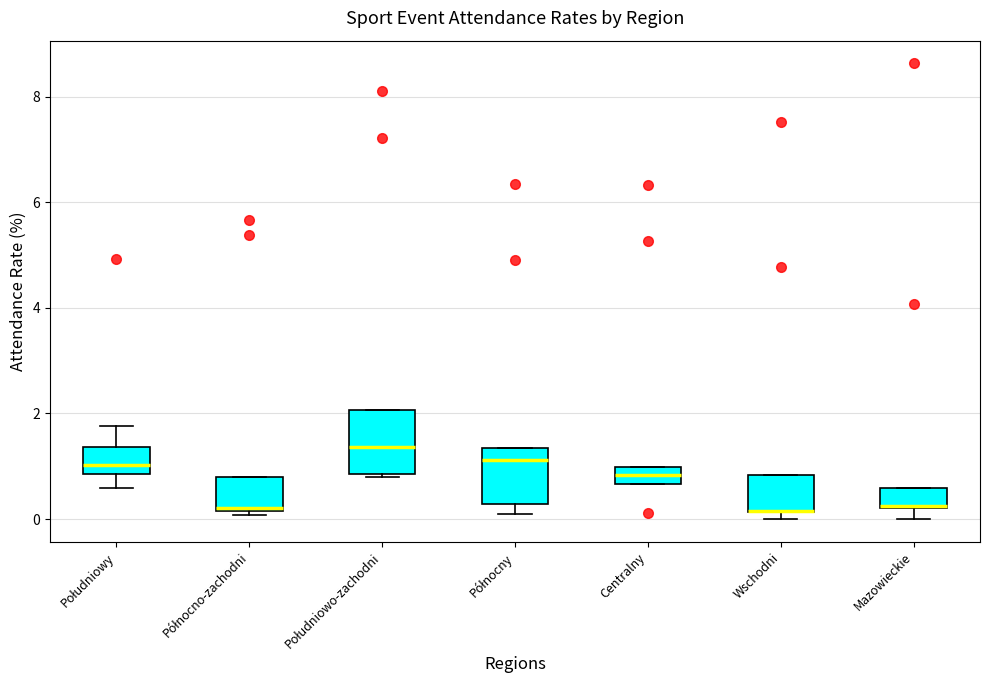

Reading left to right, transcribe this box plot: for each box, give where its median line is, the range the box spans, and where its two whiskers end, as read against the y-axis. The values are not printed on the chart, so give them approximately, as read against the axis.

Południowy: median 1.0, box 0.8 to 1.4, whiskers 0.6 to 1.8
Północno-zachodni: median 0.2, box 0.2 to 0.8, whiskers 0.0 to 0.8
Południowo-zachodni: median 1.4, box 0.8 to 2.0, whiskers 0.8 (just below the box's lower edge) to 2.0
Północny: median 1.2, box 0.2 to 1.4, whiskers 0.2 (just below the box's lower edge) to 1.4
Centralny: median 0.8, box 0.6 to 1.0, whiskers 0.6 to 1.0
Wschodni: median 0.2 (drawn on the box's lower edge), box 0.2 to 0.8, whiskers 0.0 to 0.8
Mazowieckie: median 0.2, box 0.2 to 0.6, whiskers 0.0 to 0.6